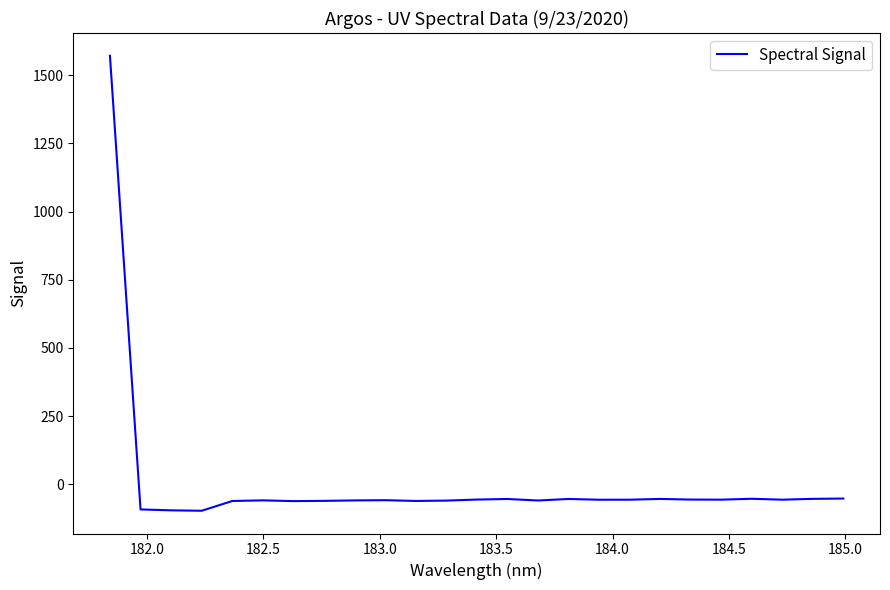

What is the difference between the maximum and minimum values?

1667.8